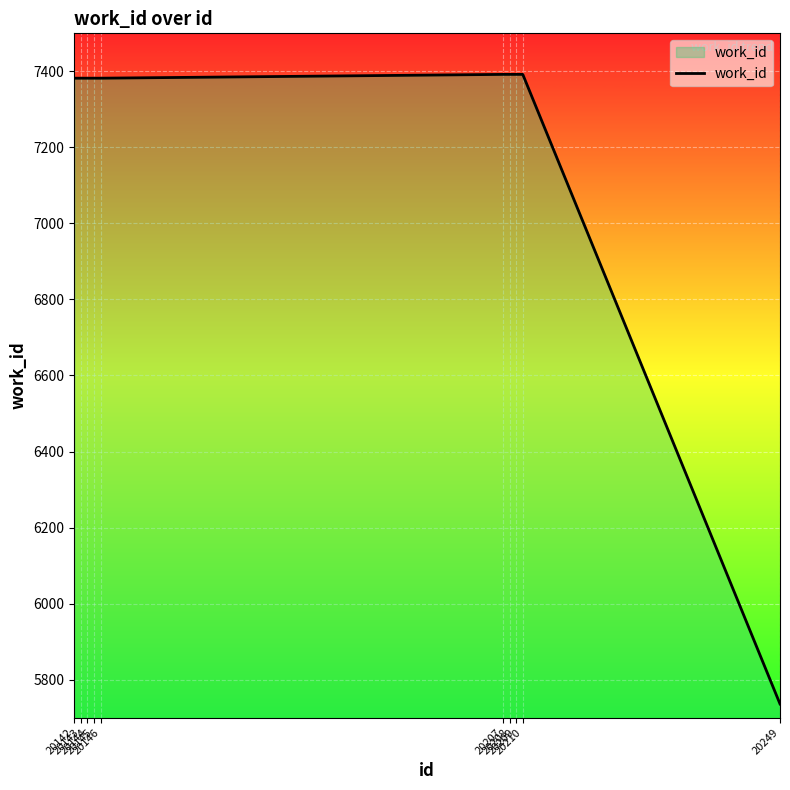

What is the approximate value at 20144?

7382